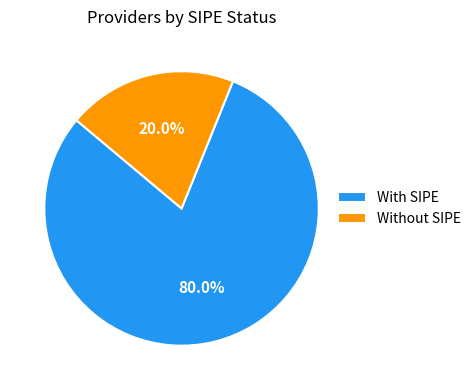

What portion of the pie excludes Without SIPE?

80.0%